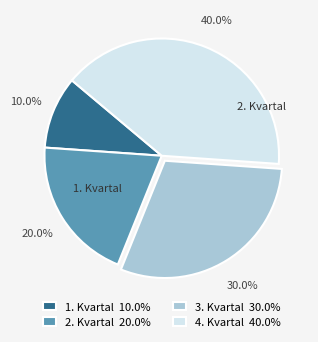

To the nearest percent, what is the difference between the largest and smallest slice percentages?

30%